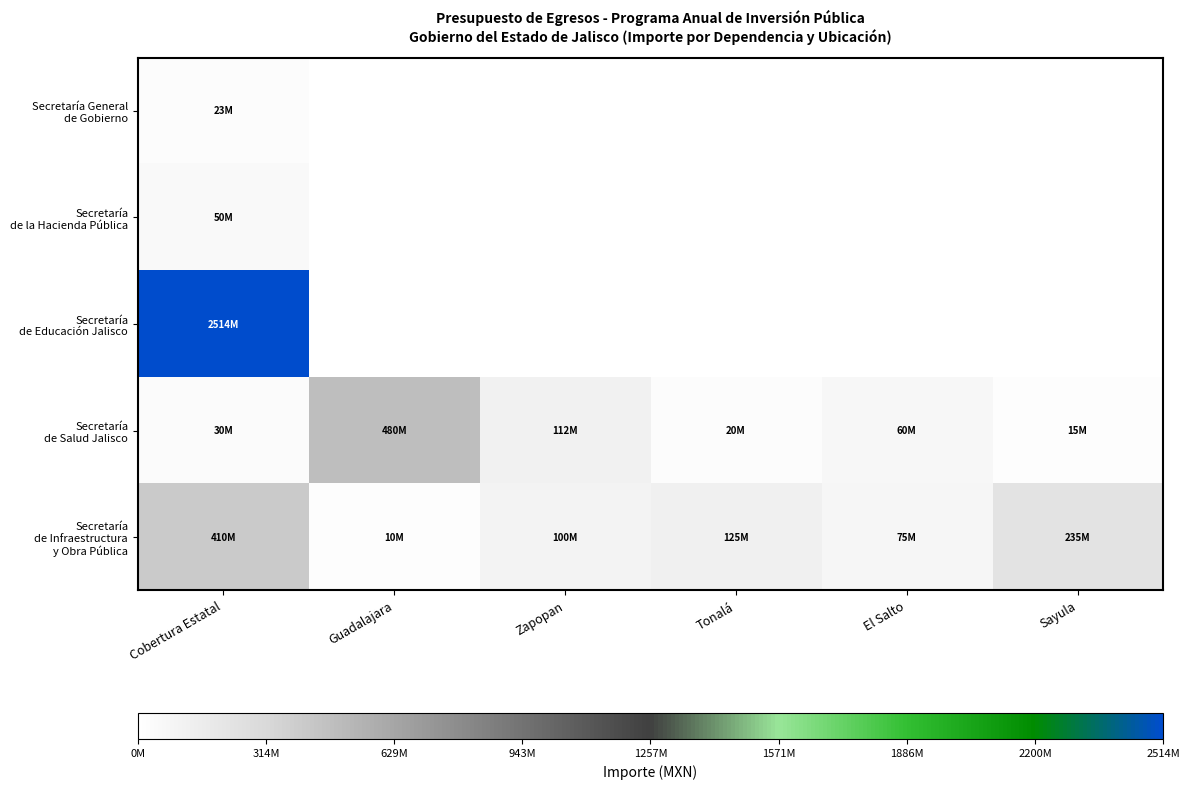

Which has a higher value, El Salto or Zapopan?

El Salto